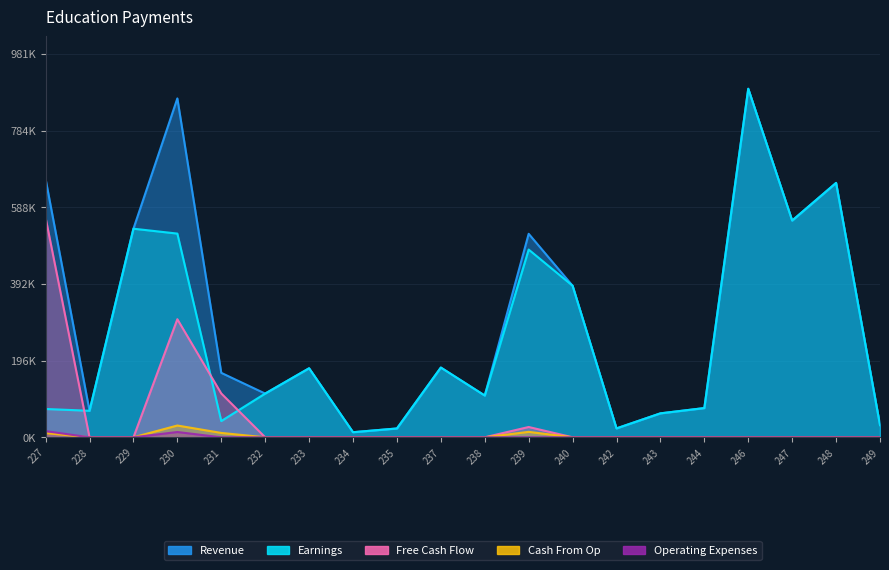

Read the Revenue value at 239.

520752